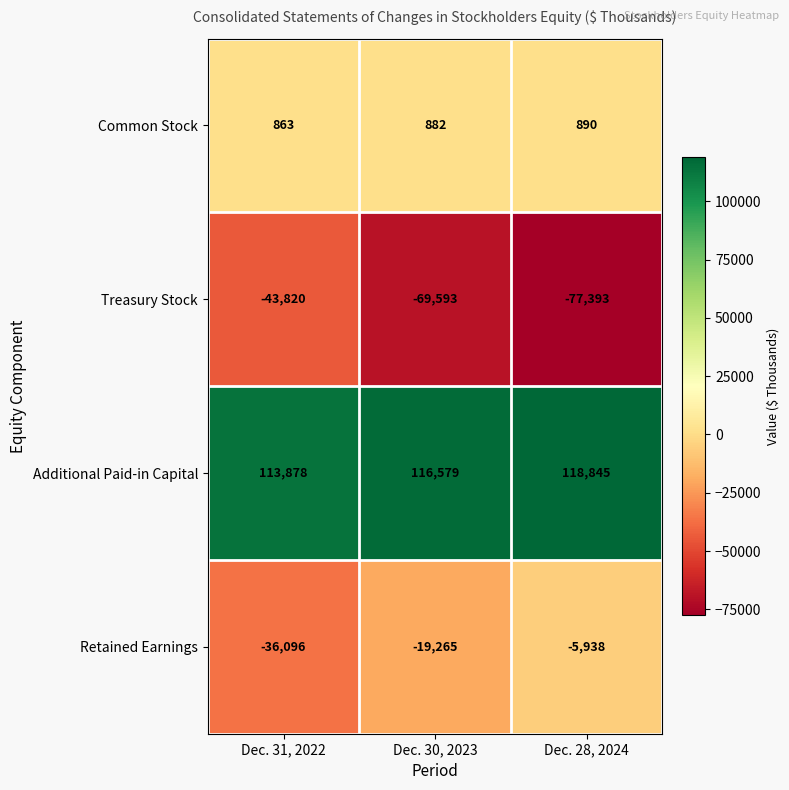

How many Treasury Stock values are between -77393 and -43820?

3